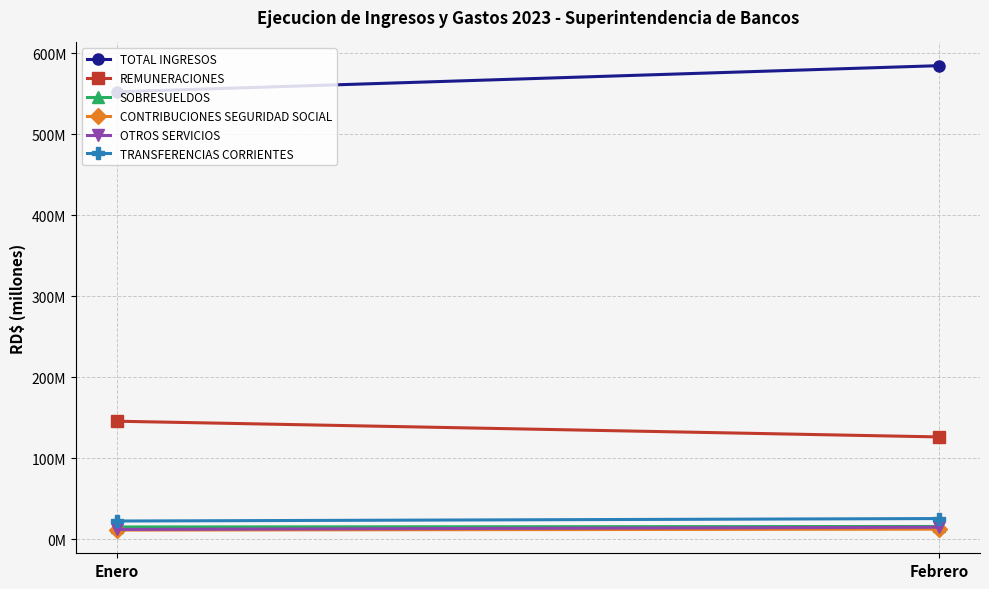

Is the value of SOBRESUELDOS at Enero greater than the value of TRANSFERENCIAS CORRIENTES at Febrero?

No